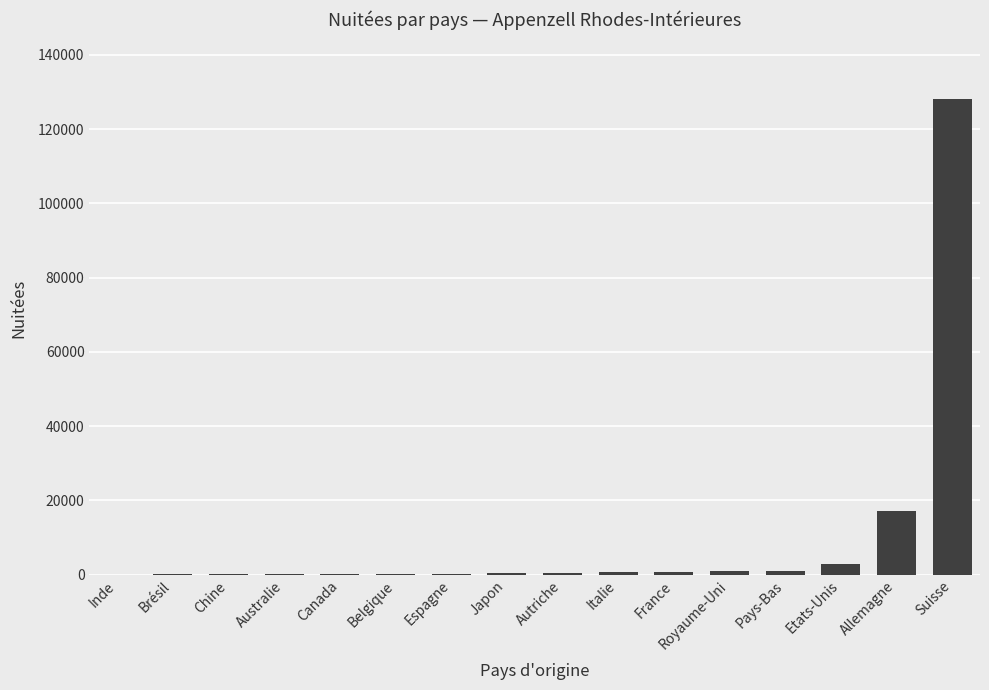

What is the greatest value displayed?

128021